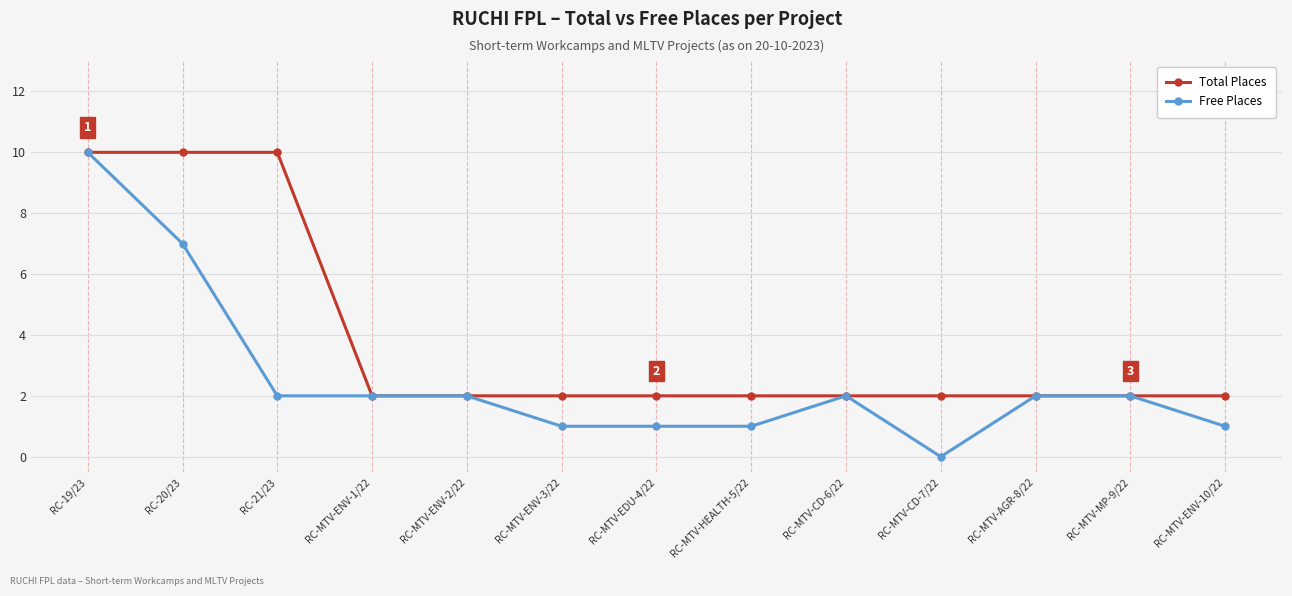

What is the maximum value for Total Places?

10